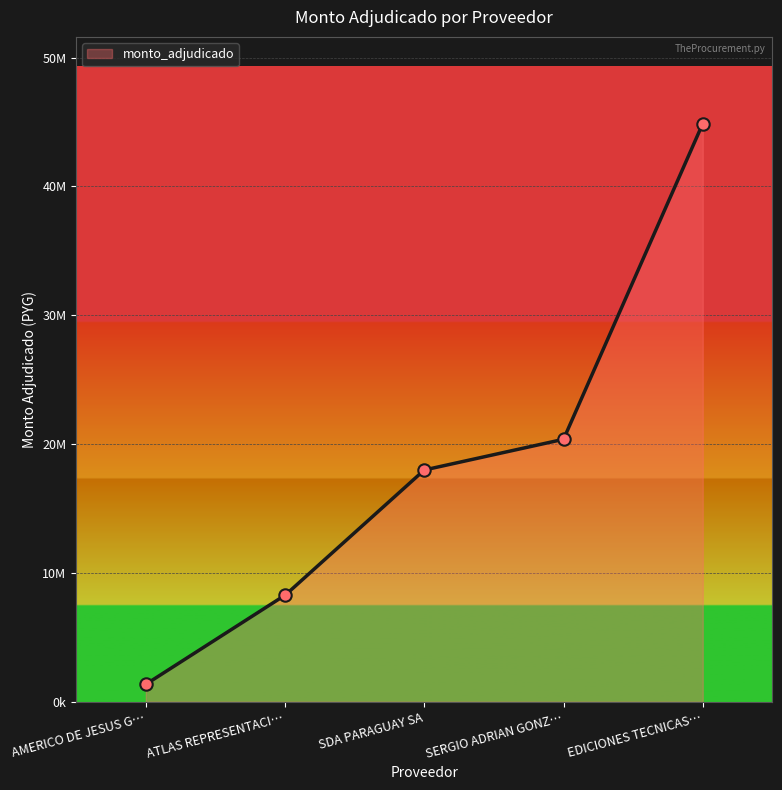

Which has a higher value, EDICIONES TECNICAS PARAGUAYAS S.R.L. or SDA PARAGUAY SA?

EDICIONES TECNICAS PARAGUAYAS S.R.L.